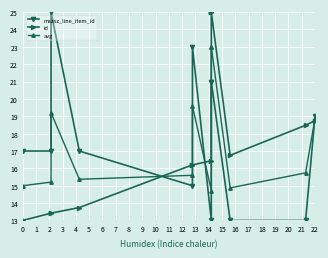

What is the spread (max minus min) of values at 22?

0.2